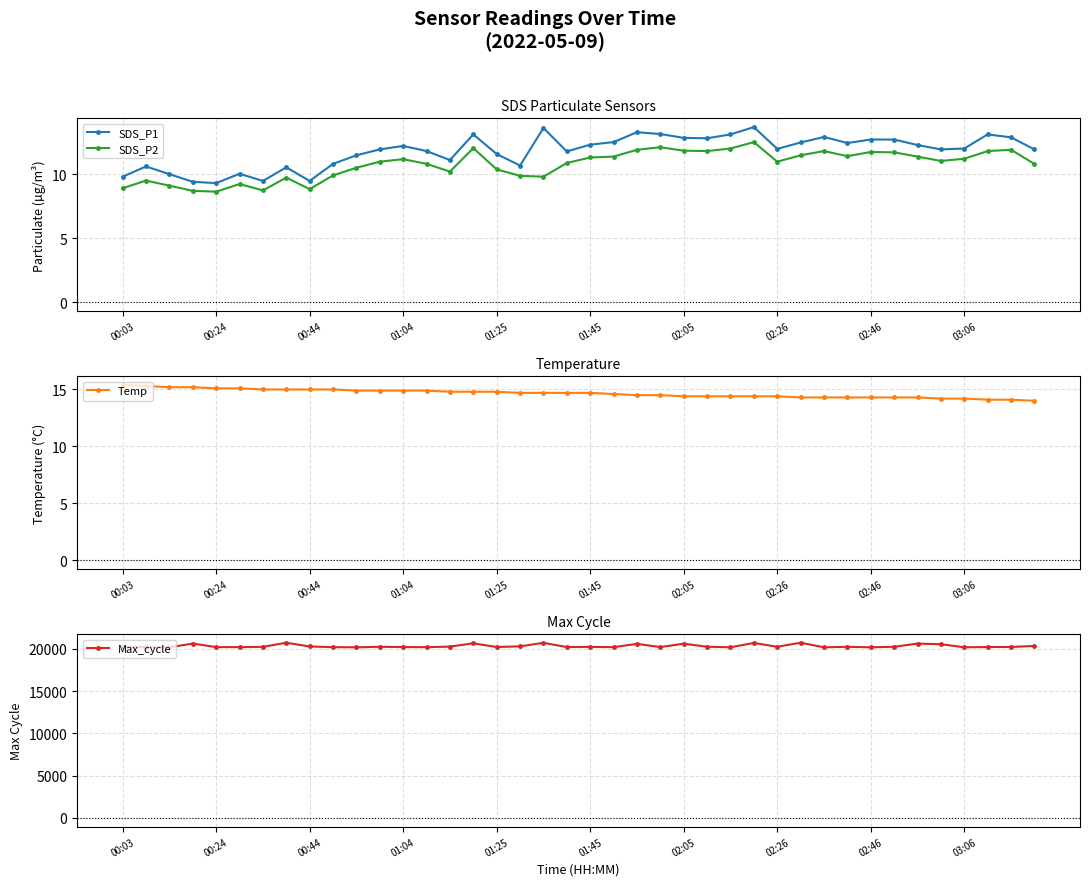

What is the sum of all SDS_P2 values?

429.8